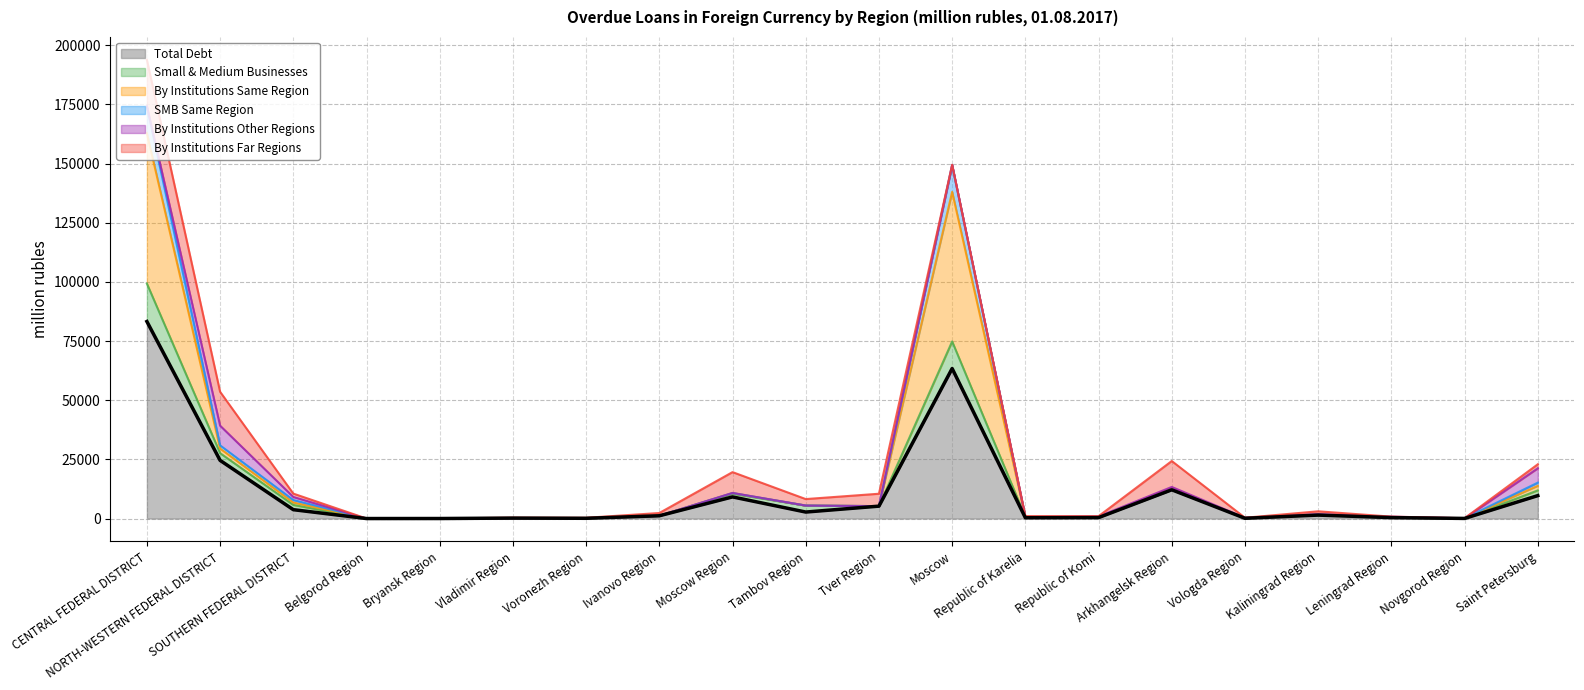

Is it true that Total Debt equals 16015 at Moscow Region?

False